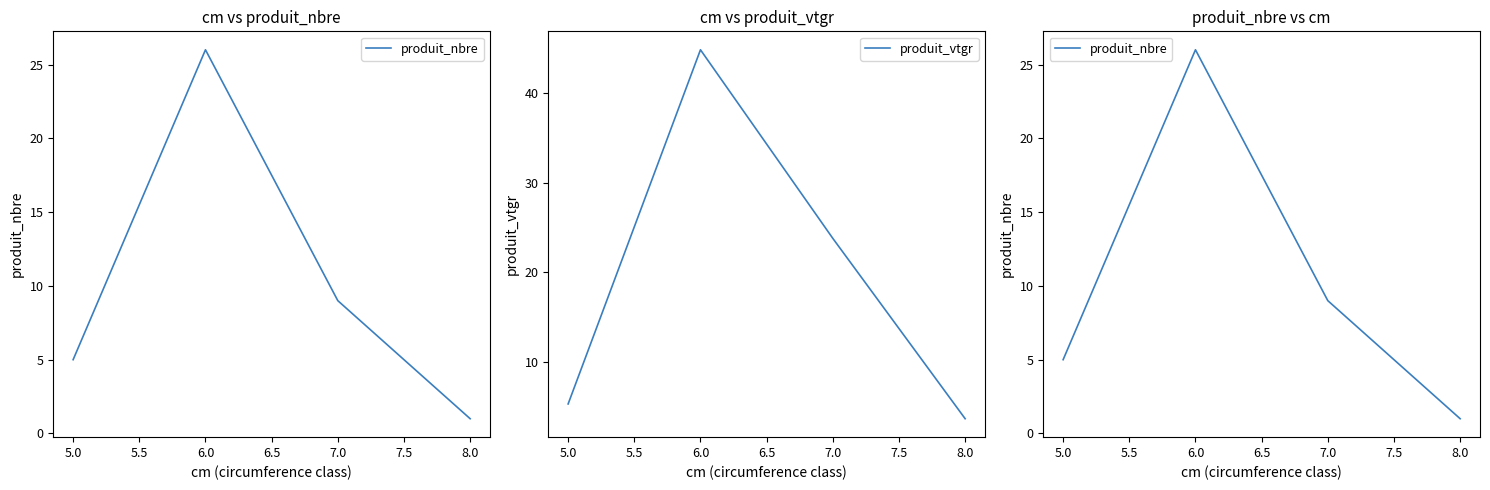

Where does the produit_vtgr series first go above 23?

6.0